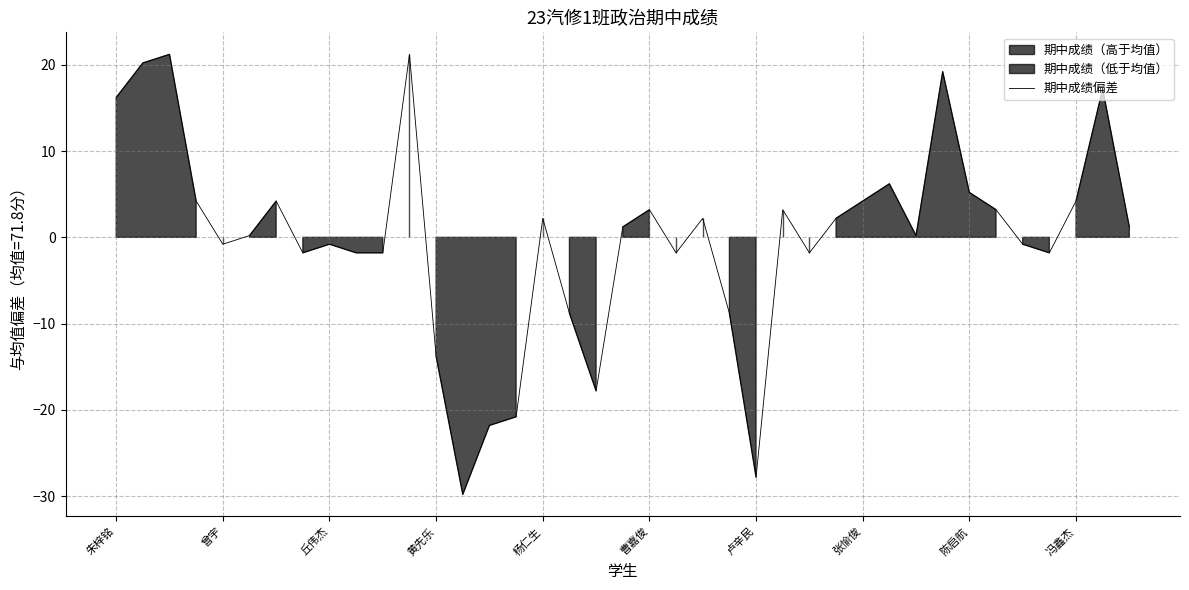

What is the difference between the maximum and second lowest values?

49.0